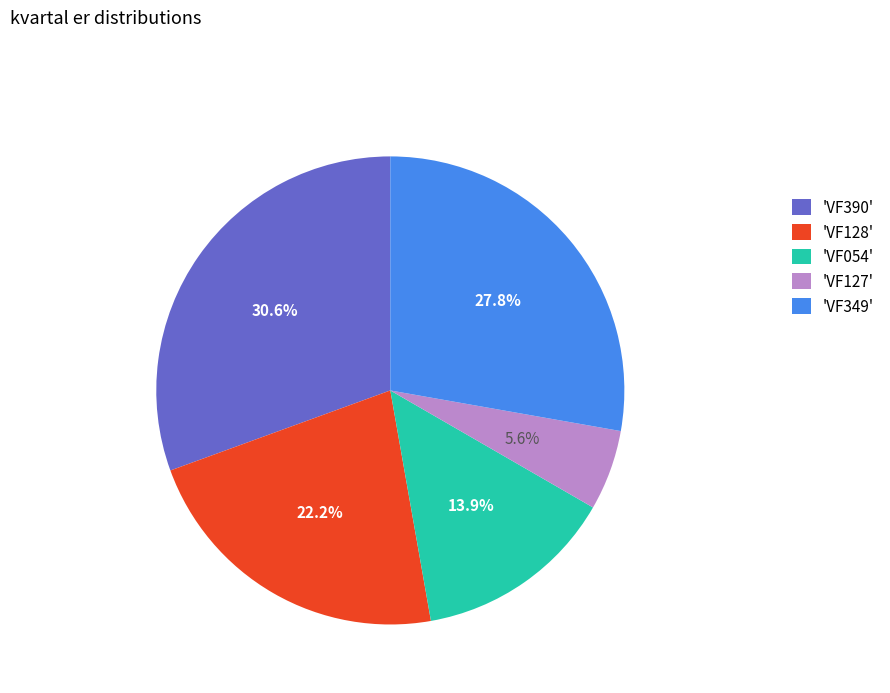

Does 'VF390' represent more than half of the total?

No